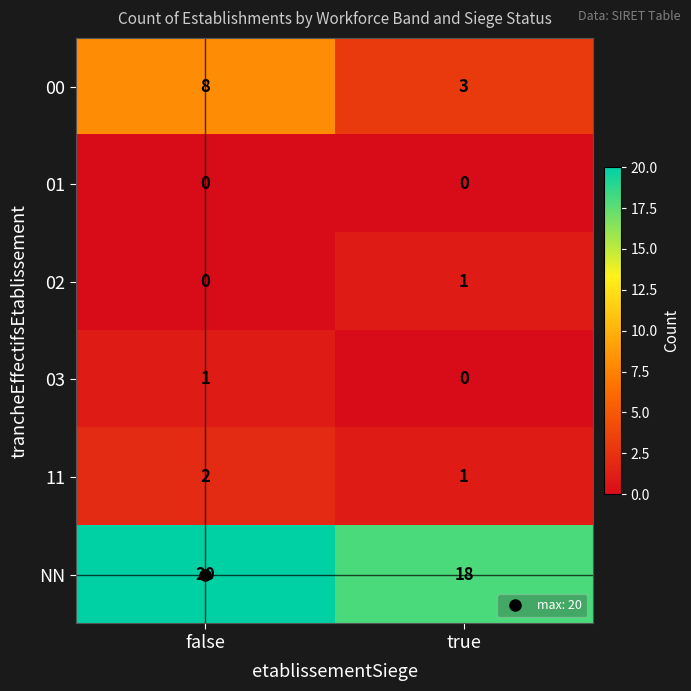

Which series has the largest total across all categories?

NN